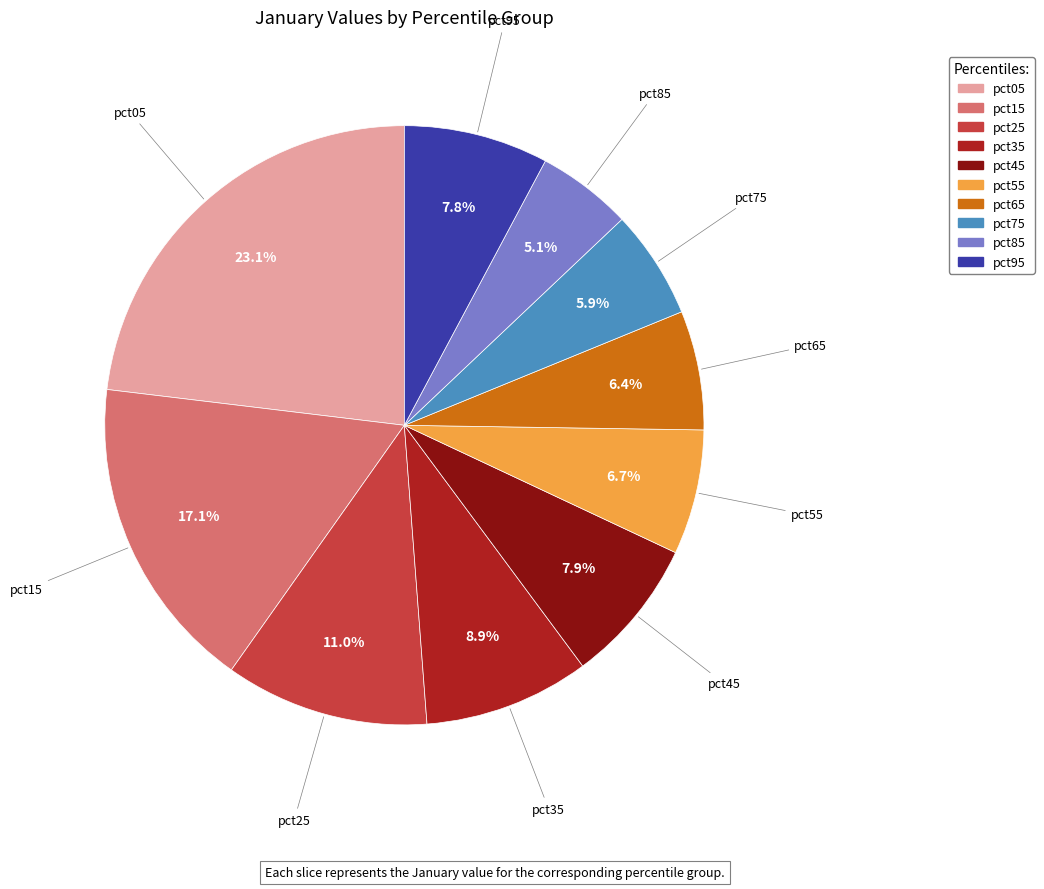

Combined, do pct95 and pct45 account for over 50%?

No